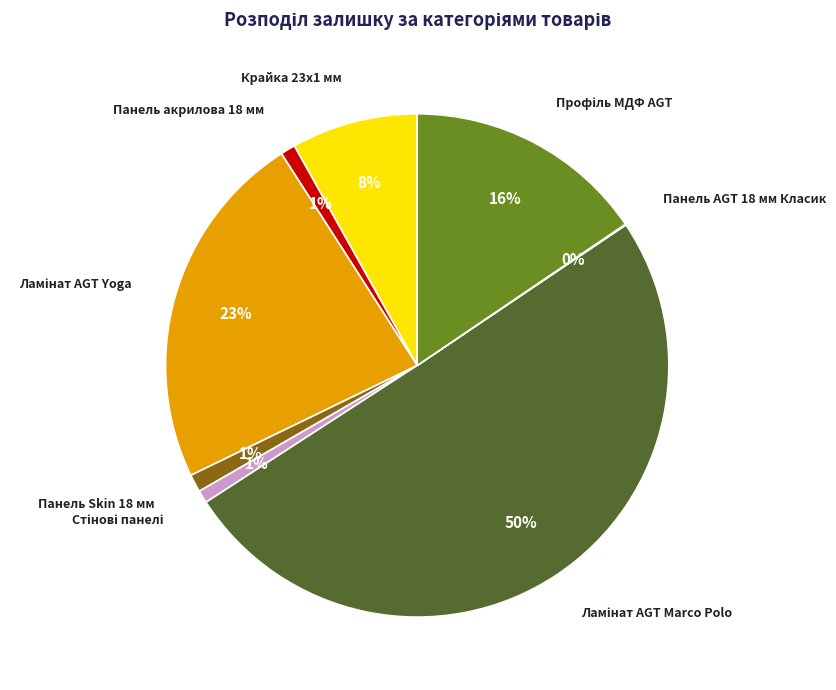

To the nearest percent, what portion does Панель Skin 18 мм represent?

1%